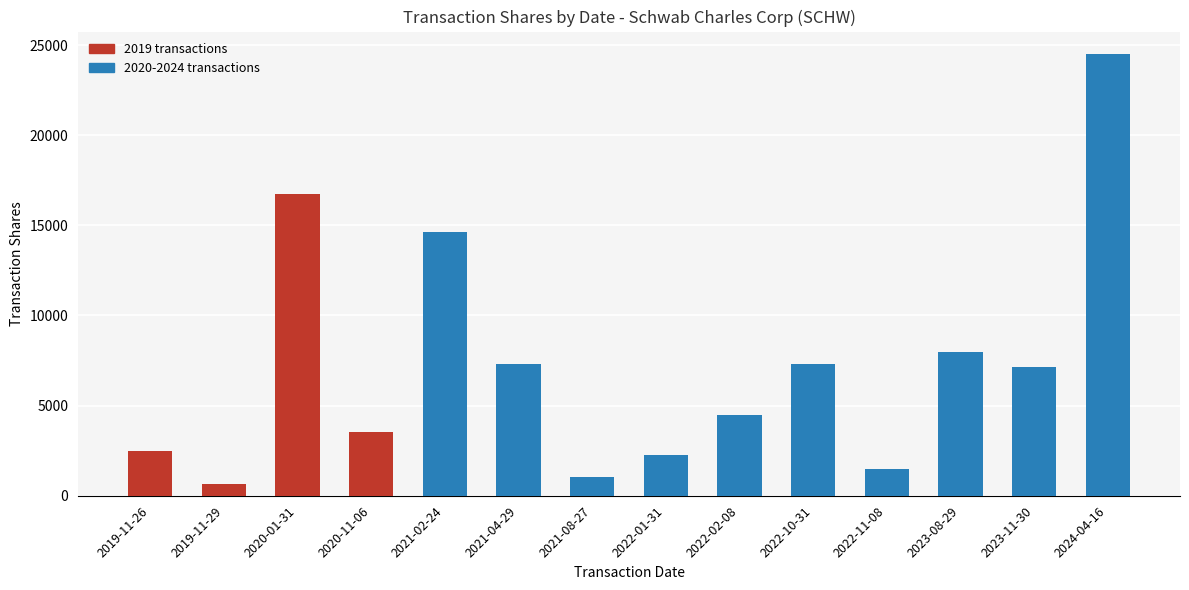

Where does the data first go above 7162?

2020-01-31